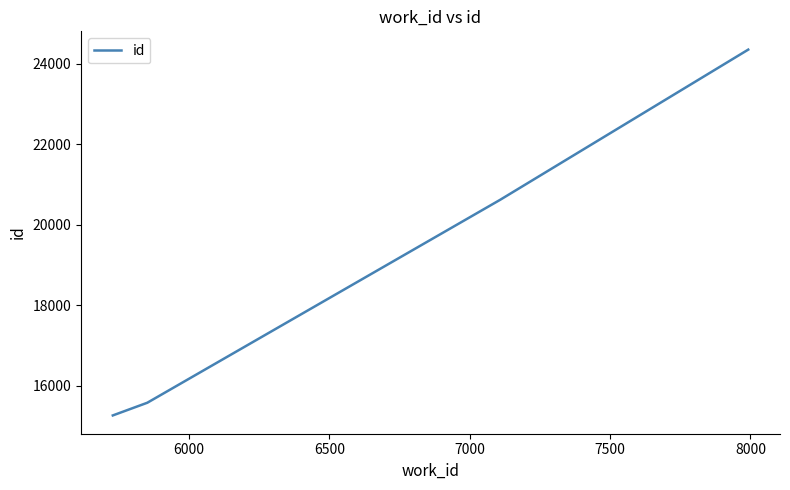

What is the average value?

18953